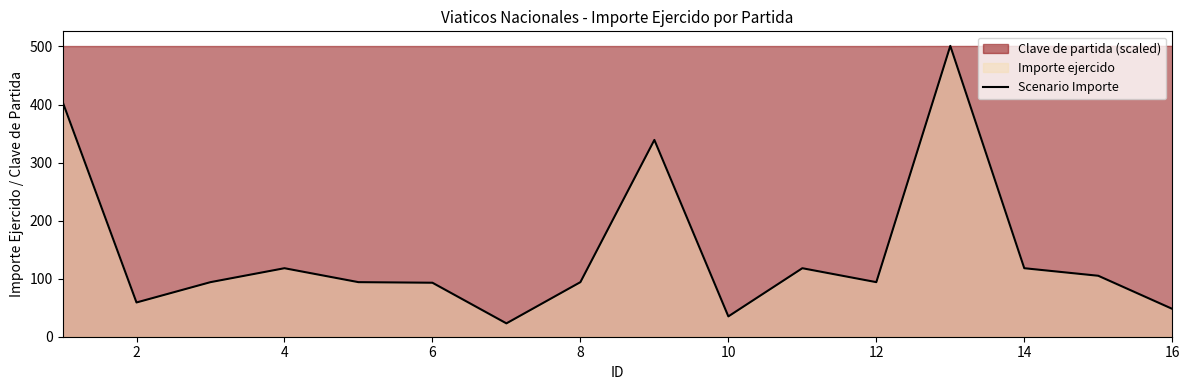

The value of Scenario Importe at 2 is 36. True or false?

False